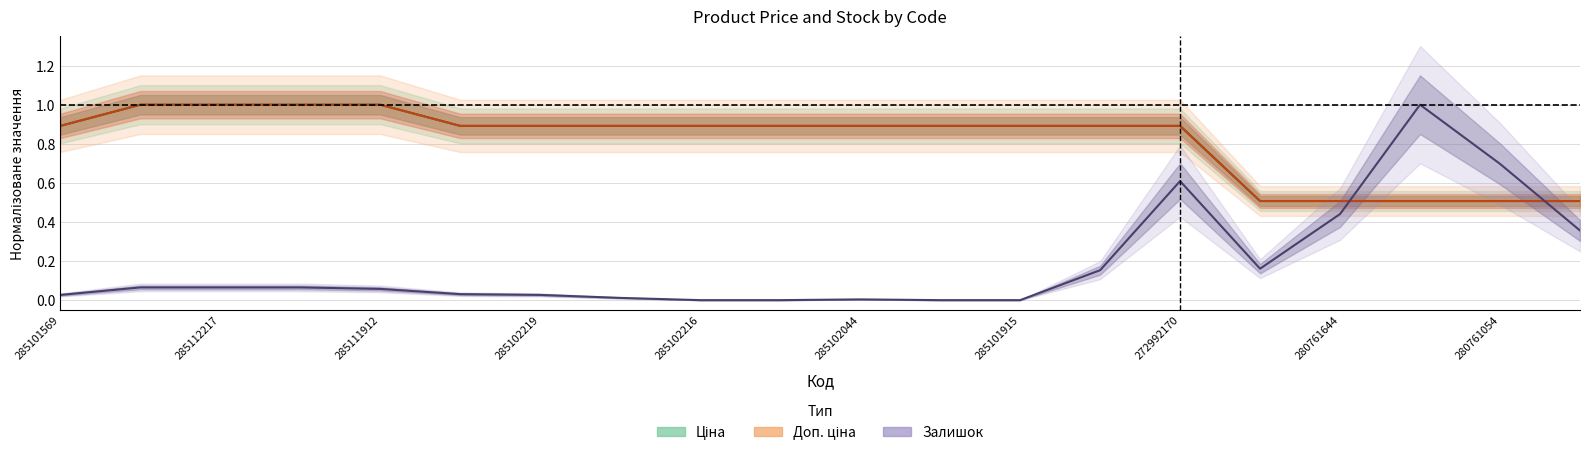

Does the chart display data point markers on the line(s)?

No